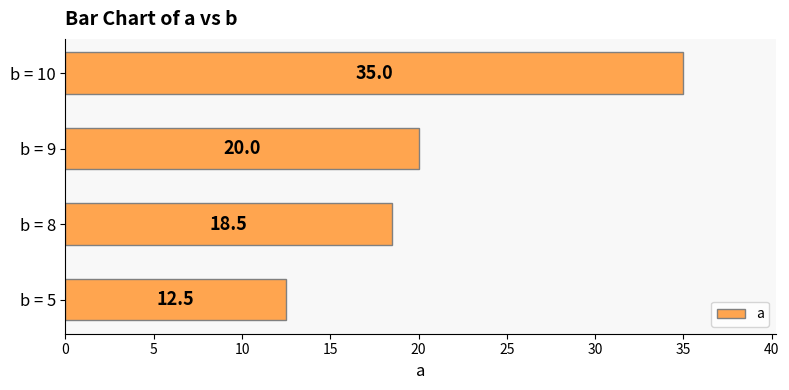

What value does the data have at b = 8?

18.5